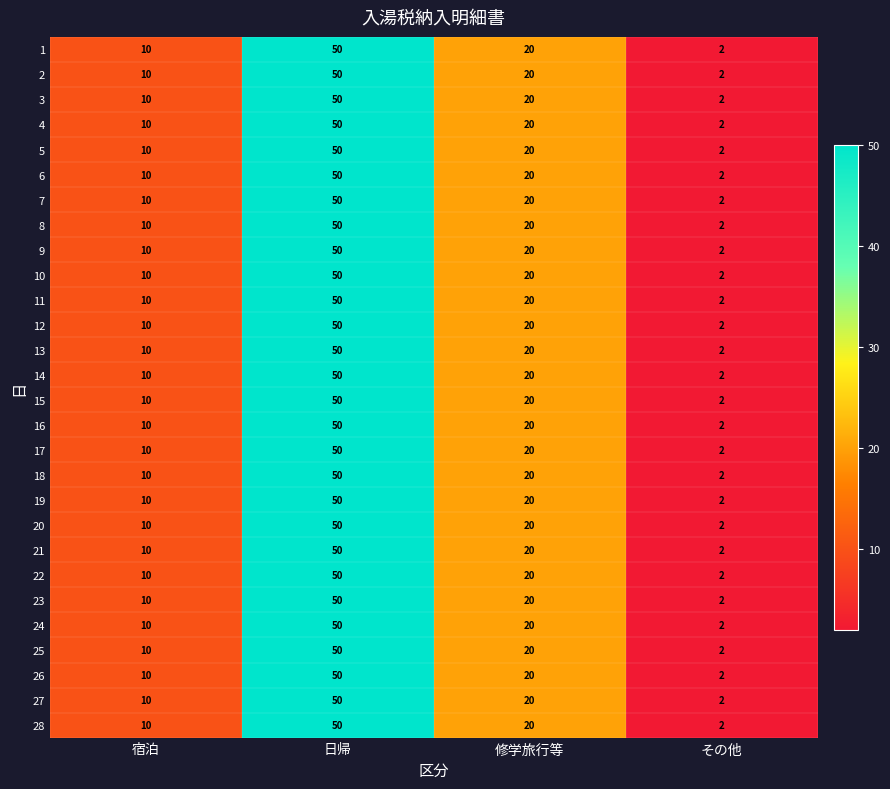

True or false: 3 has a value of 2 at その他.

True